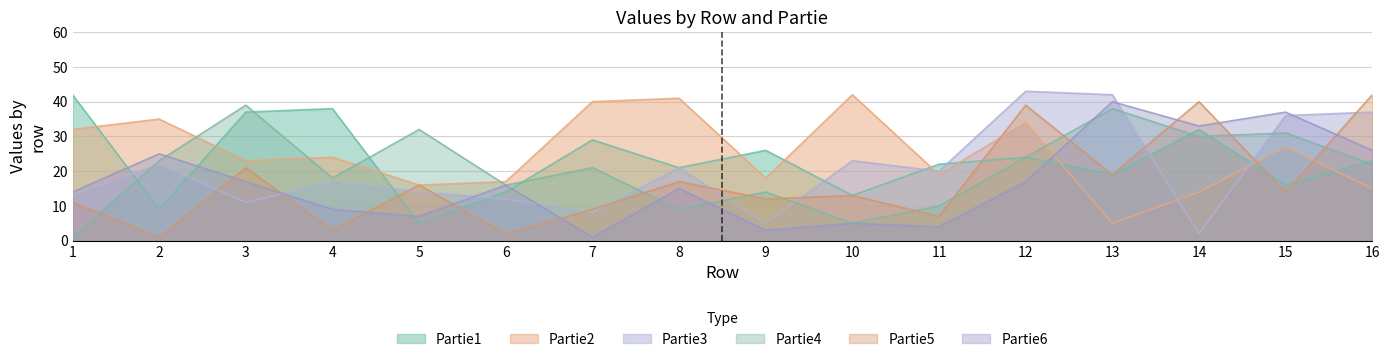

Between which two adjacent categories do Partie4 and Partie3 first intersect?

1 and 2